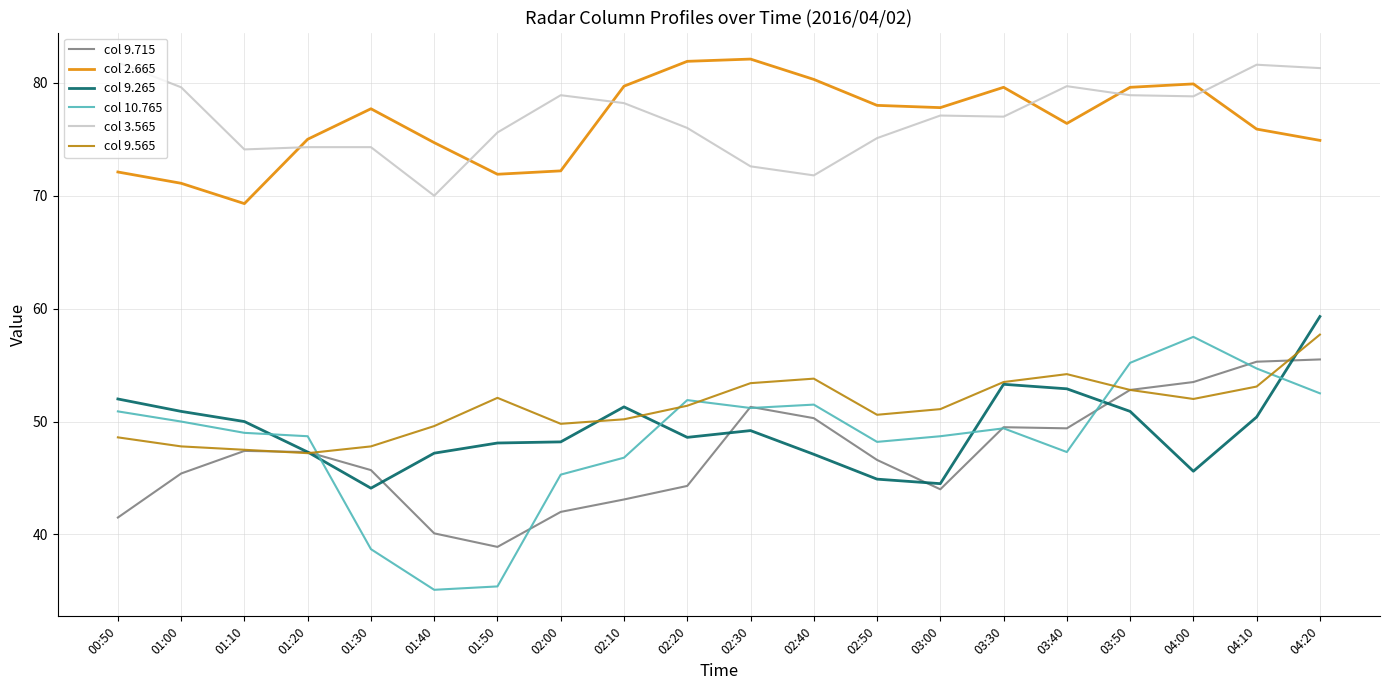

At which label does col 2.665 reach its minimum?

01:10